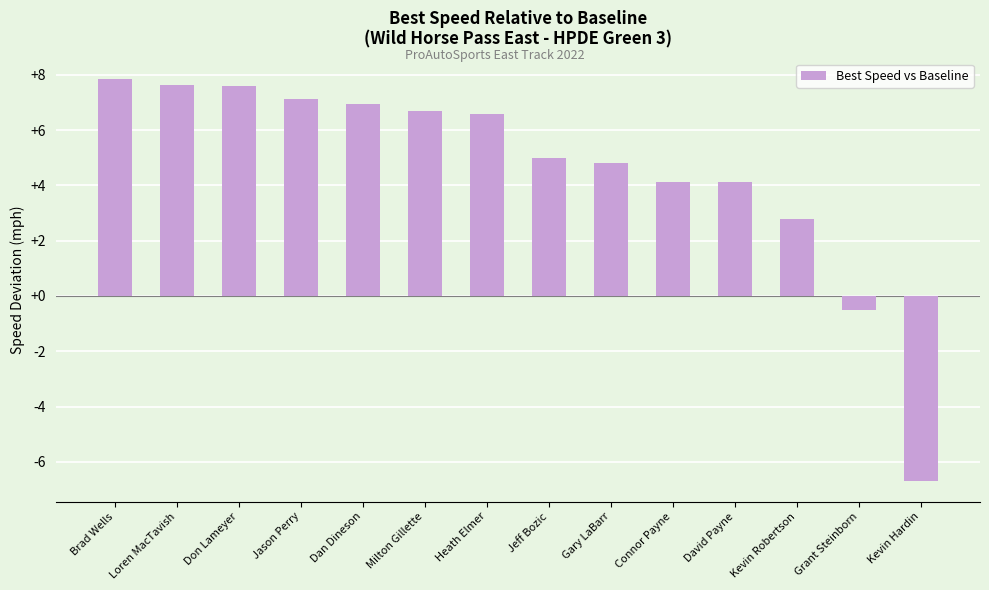

What is the difference between the values at Milton Gillette and David Payne?

2.6